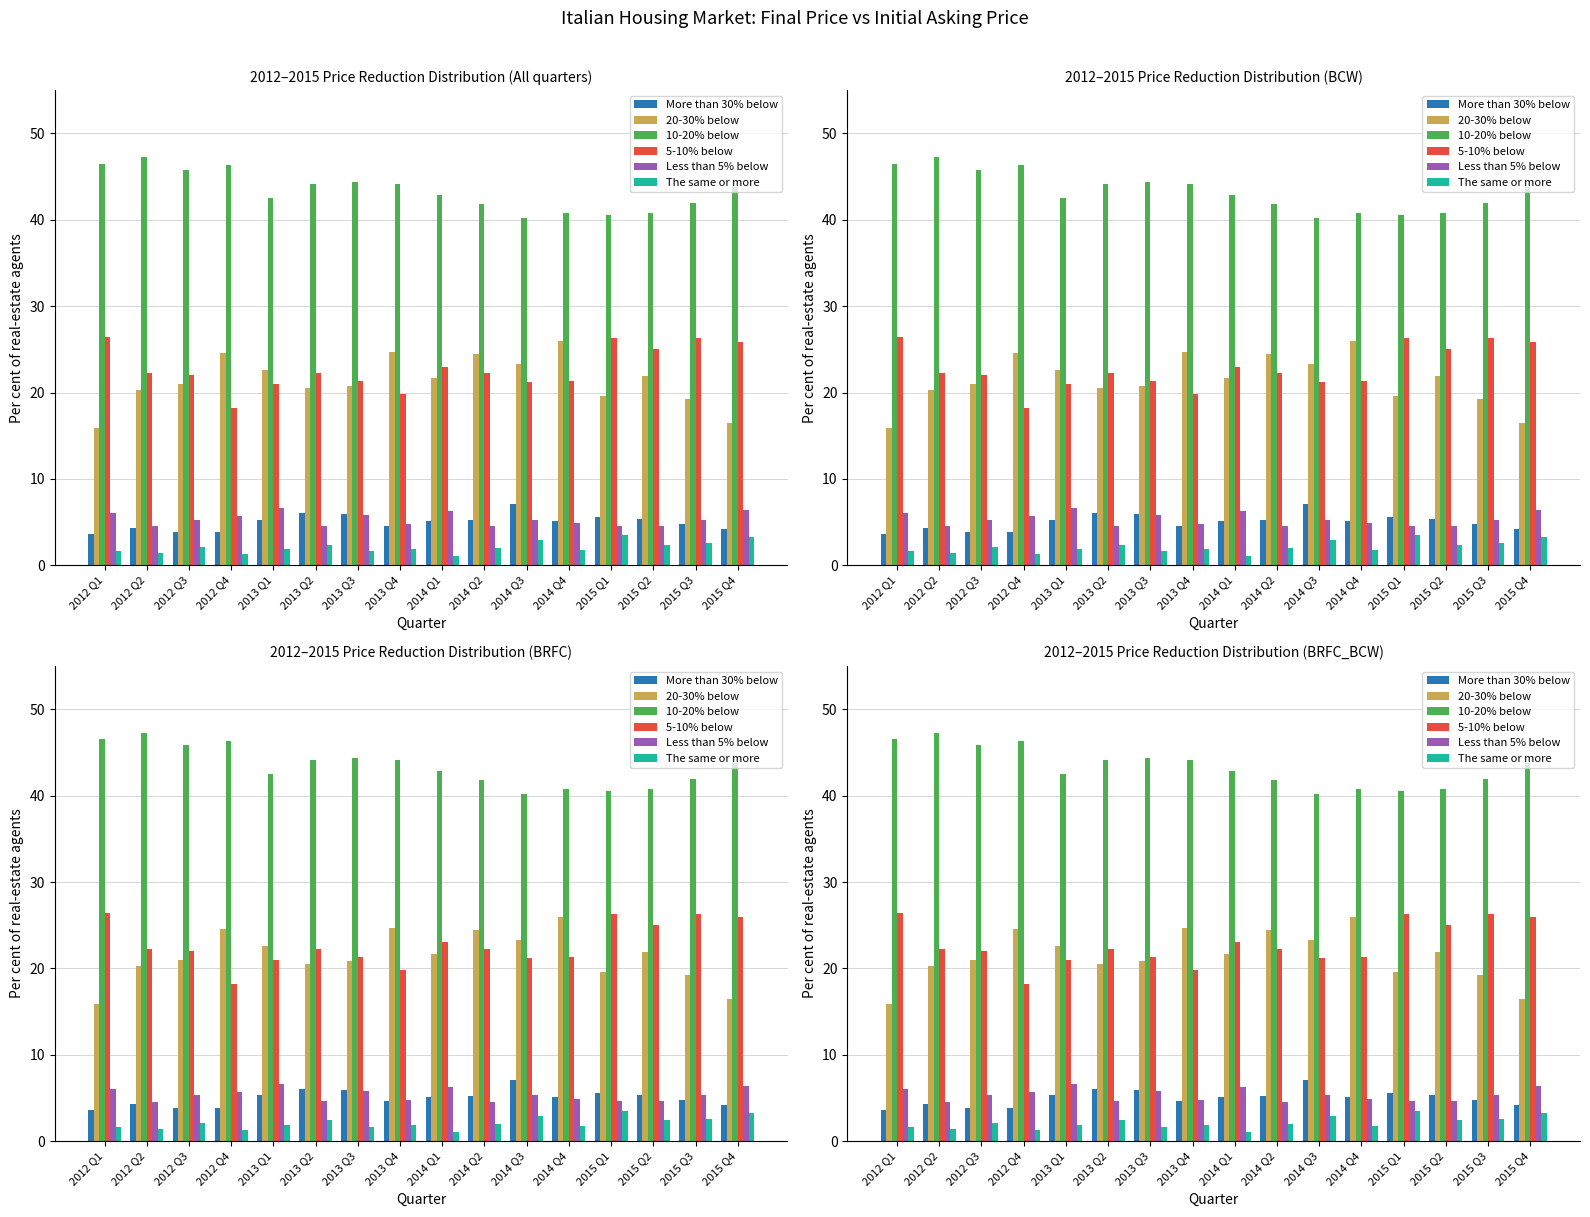

What are all the series names shown in the legend?

More than 30% below, 20-30% below, 10-20% below, 5-10% below, Less than 5% below, The same or more